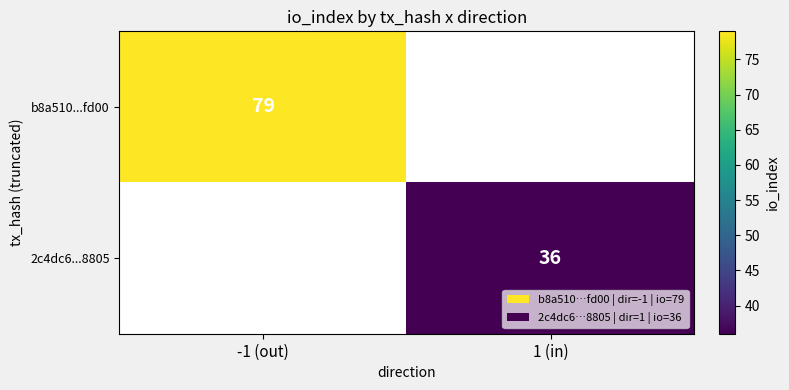

Is the value of b8a510...fd00 at -1 (out) greater than the value of 2c4dc6...8805 at 1 (in)?

Yes